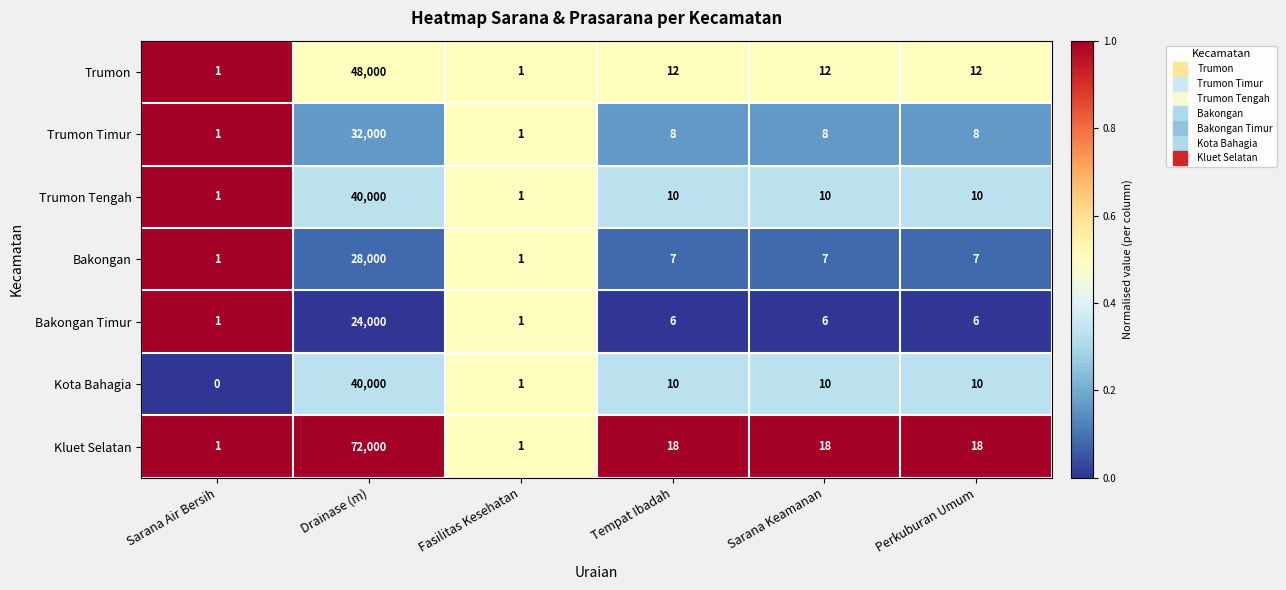

At which label does Bakongan Timur first exceed 6?

Drainase (m)